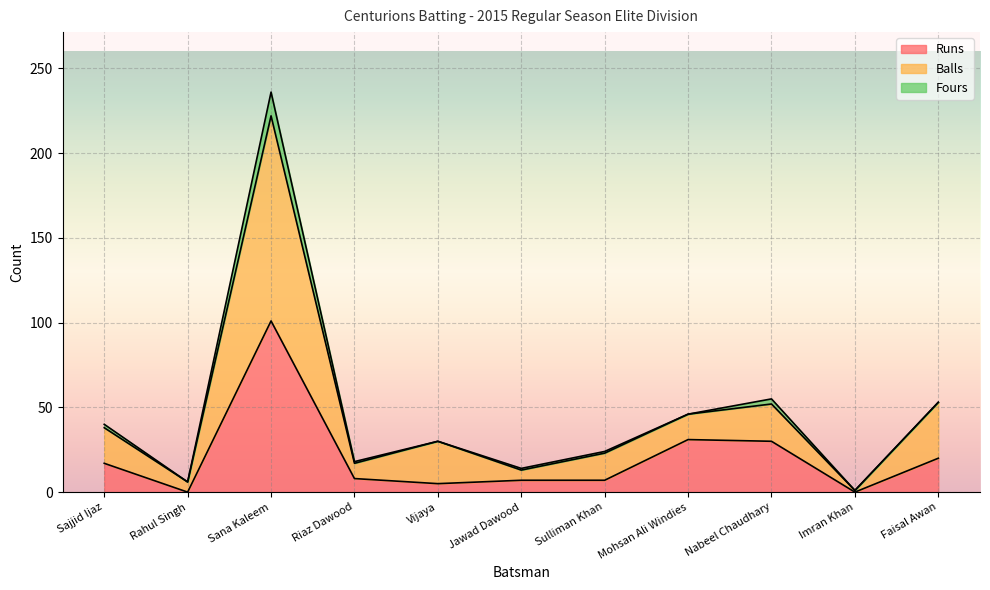

What is the highest value of the Runs series?

101